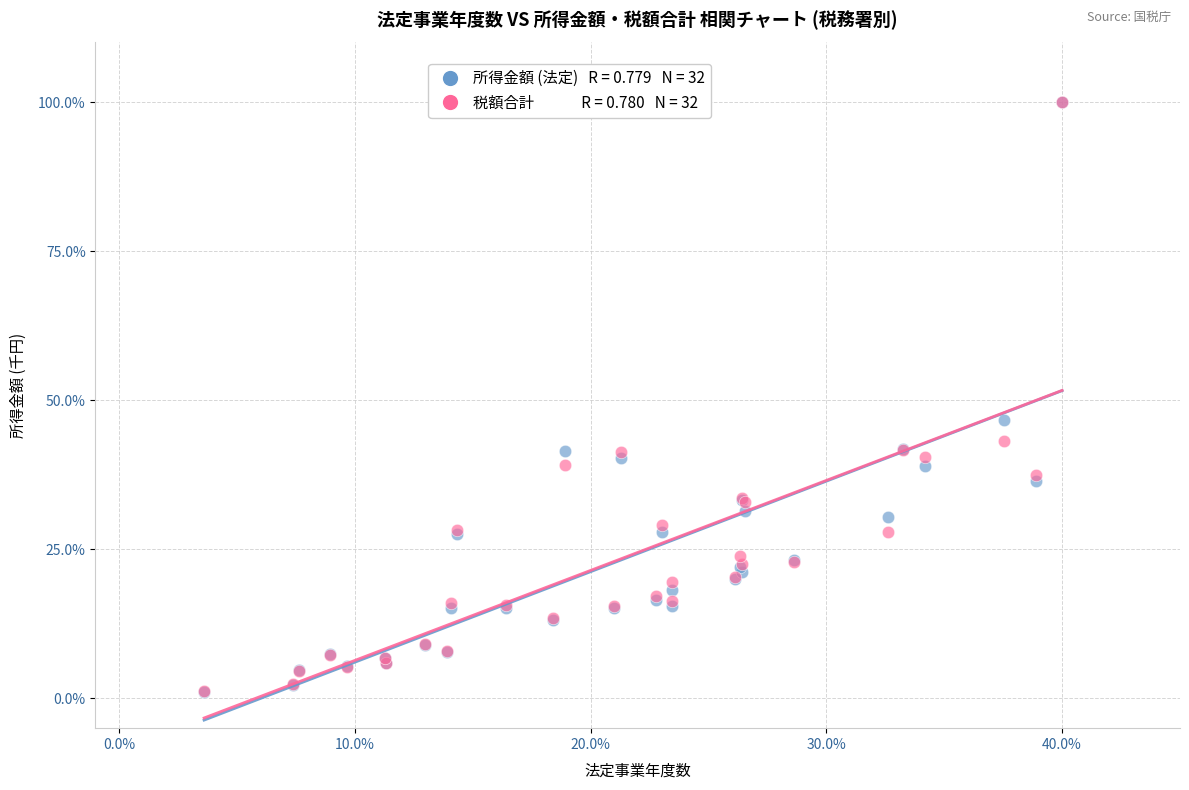

Across all series, what Y value is closest to 50?

46.8